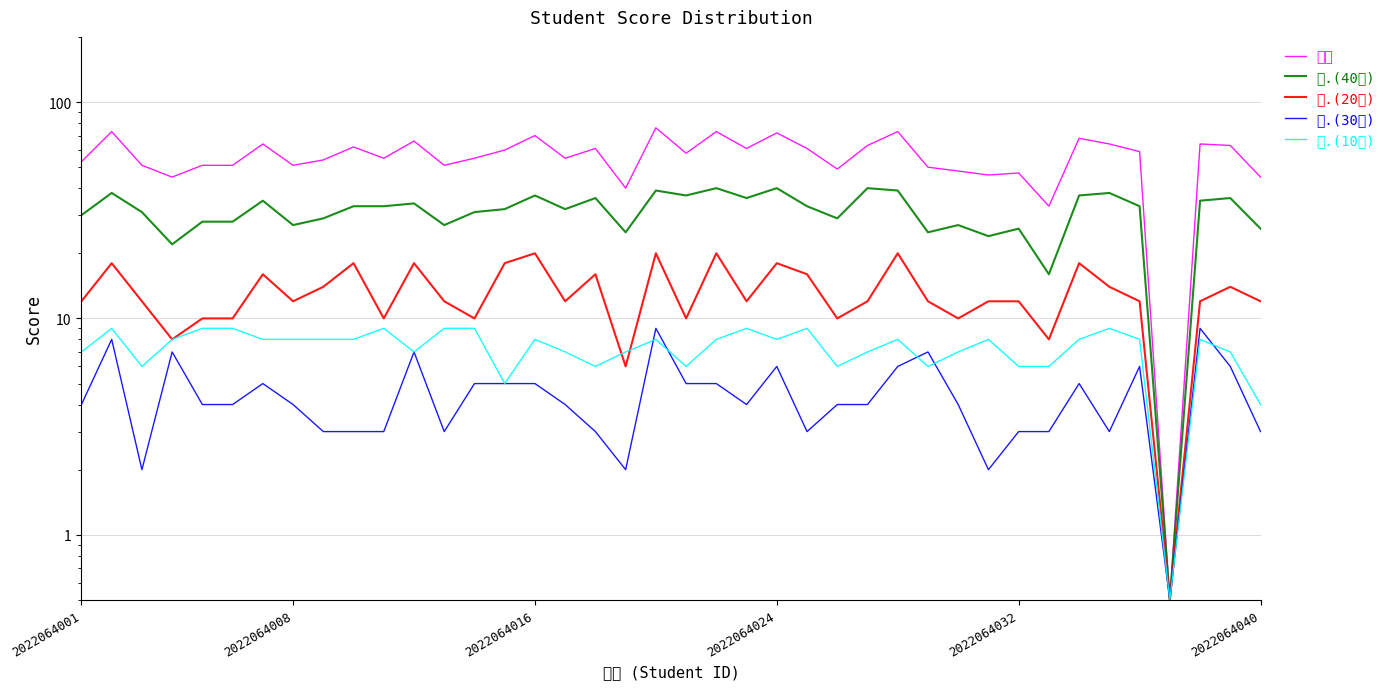

True or false: 二.(20分) has a value of 12.0 at 28.

True